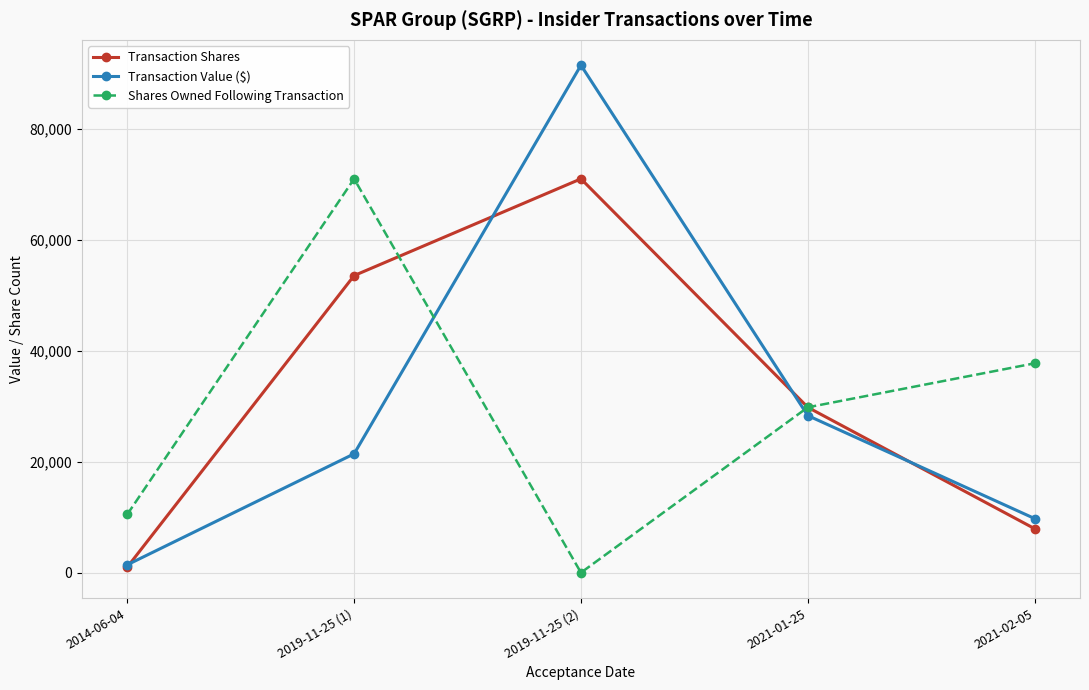

What position from the right is 2021-02-05?

1